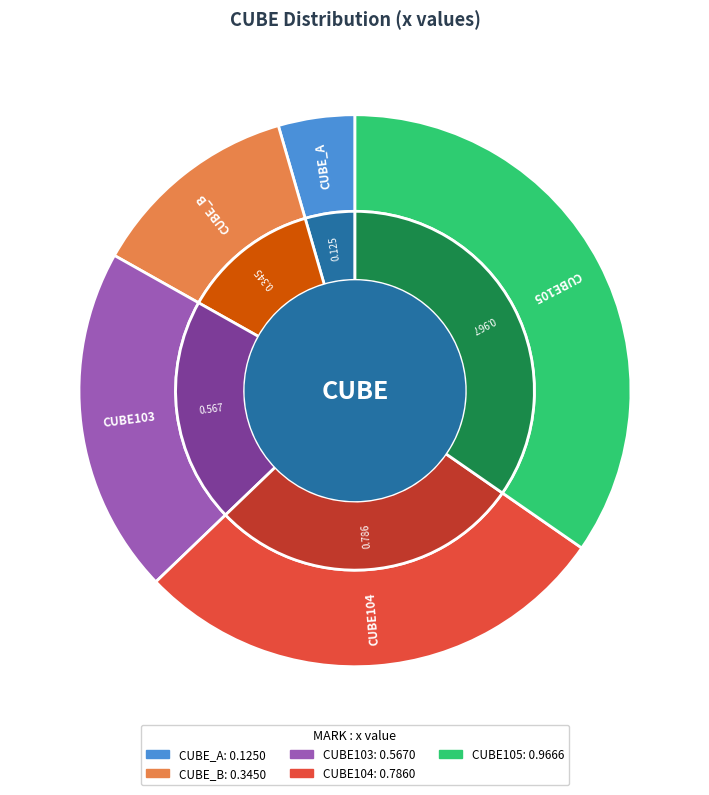

Do CUBE105 and CUBE103 together represent more than half of the pie?

Yes